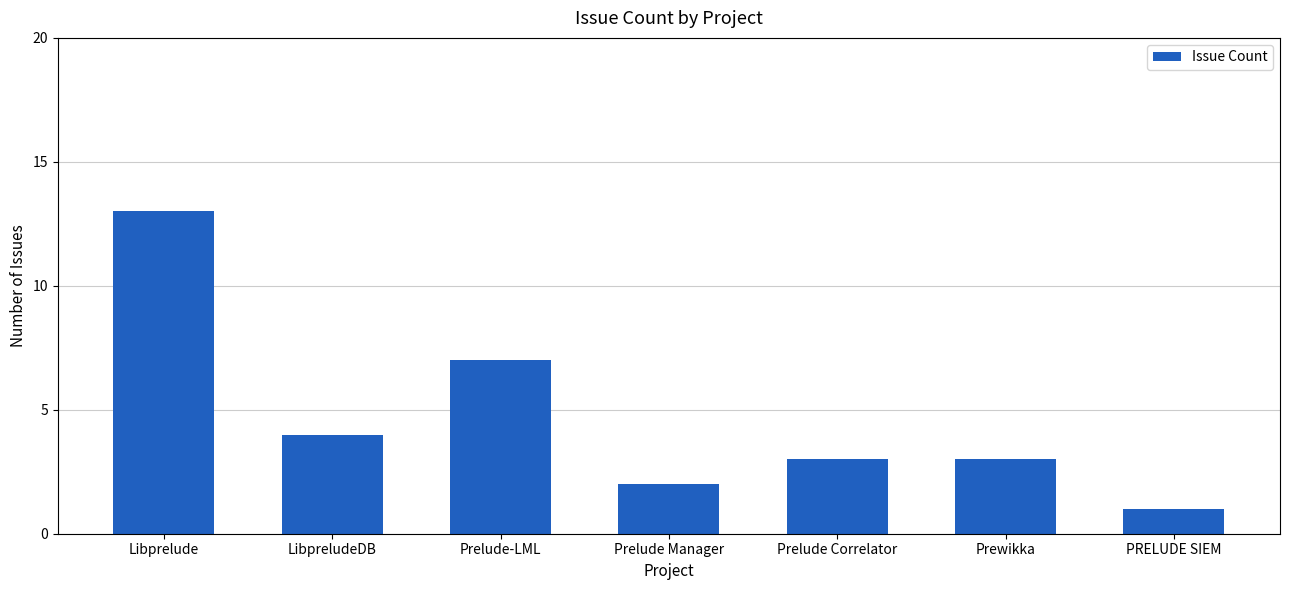

What is the label of the 4th bar from the left?

Prelude Manager